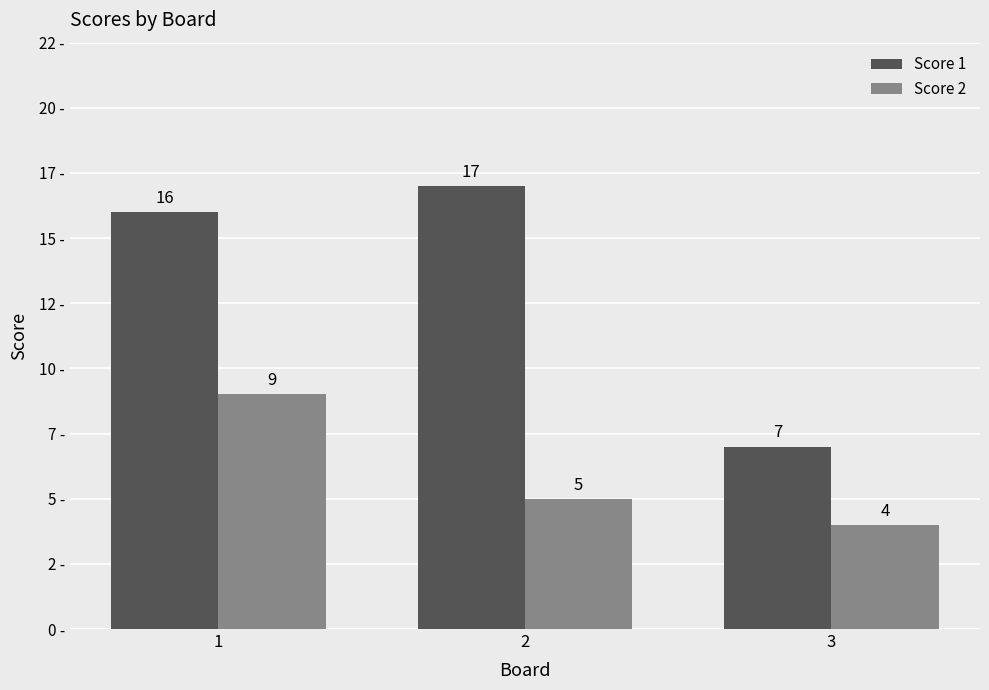

Are the bars grouped side by side (vs. stacked)?

Yes